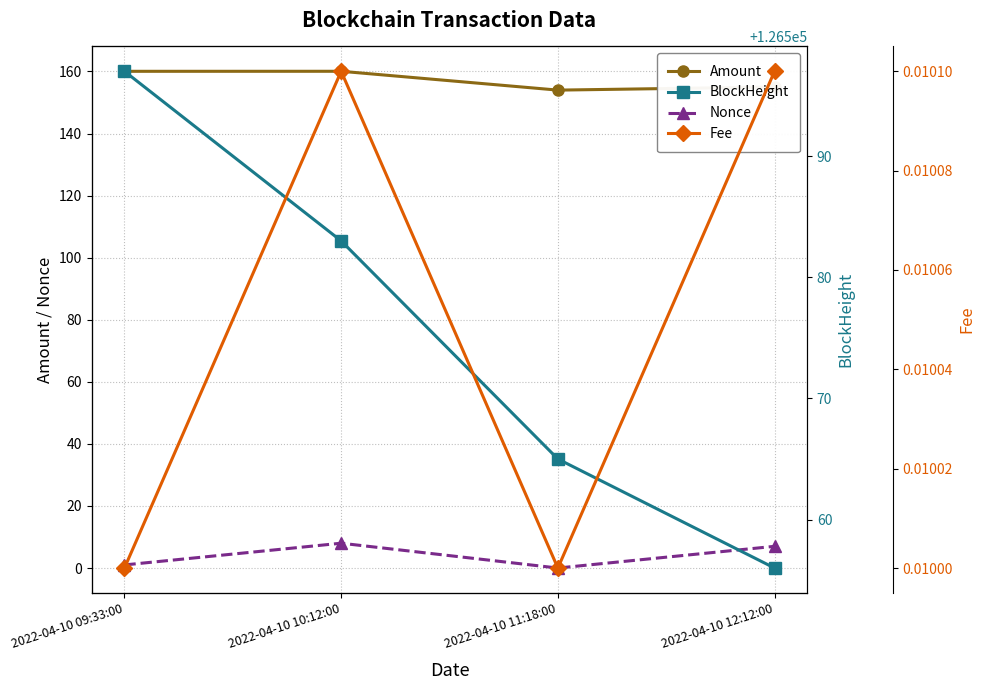

How many Nonce values are between 1 and 8?

3